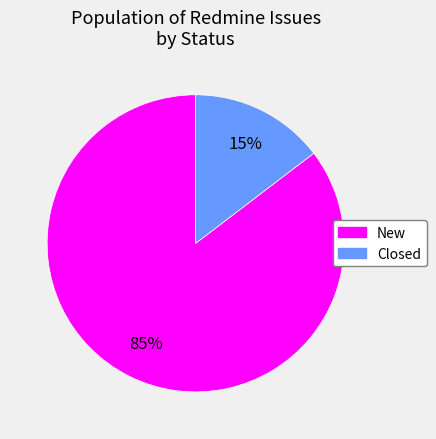

Which slice is the smallest?

Closed